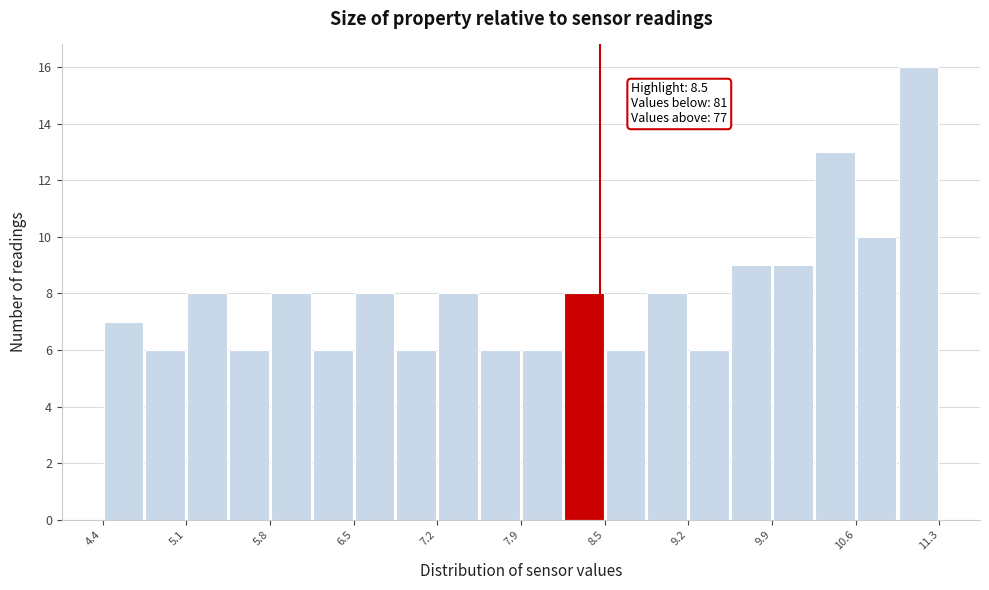

Read against the x-axis, roughly where is the centre of the tallest bar?

11.1